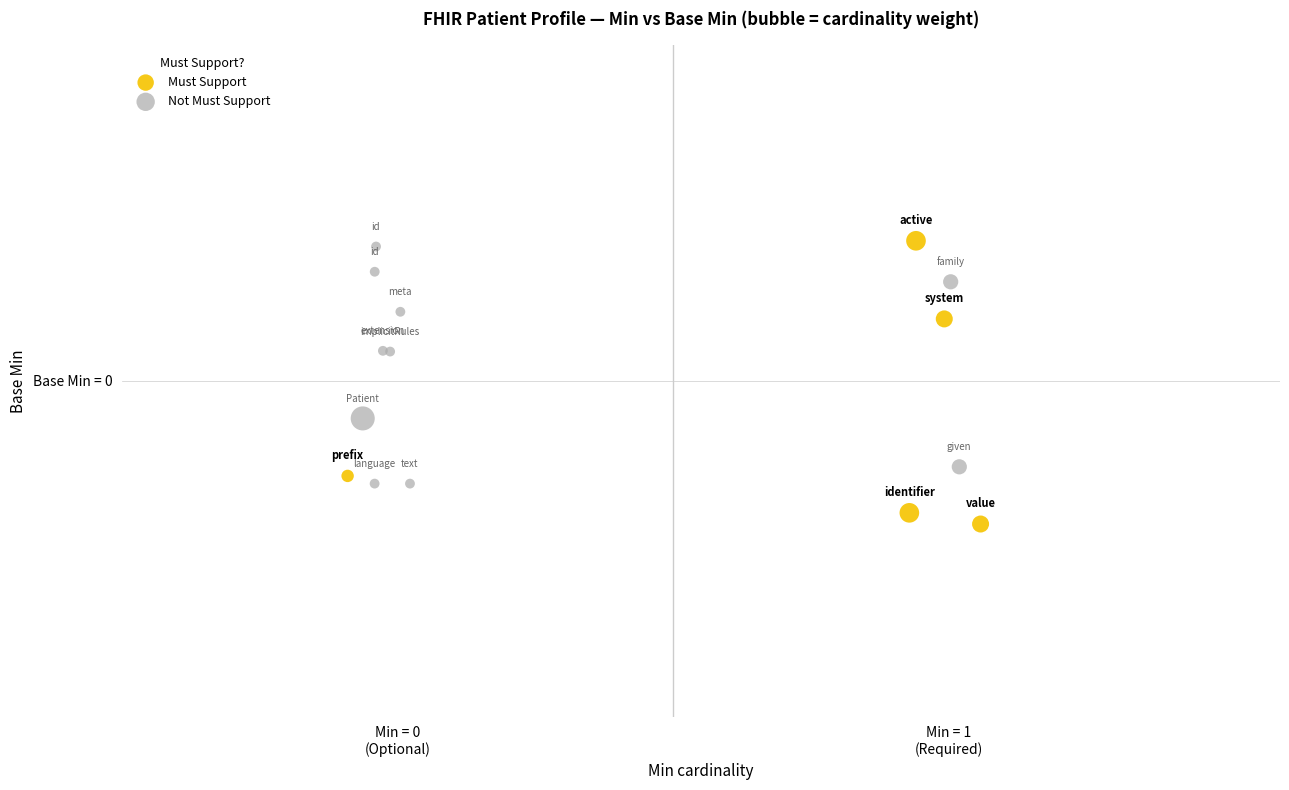

Which series contains the highest Y value?

Must Support